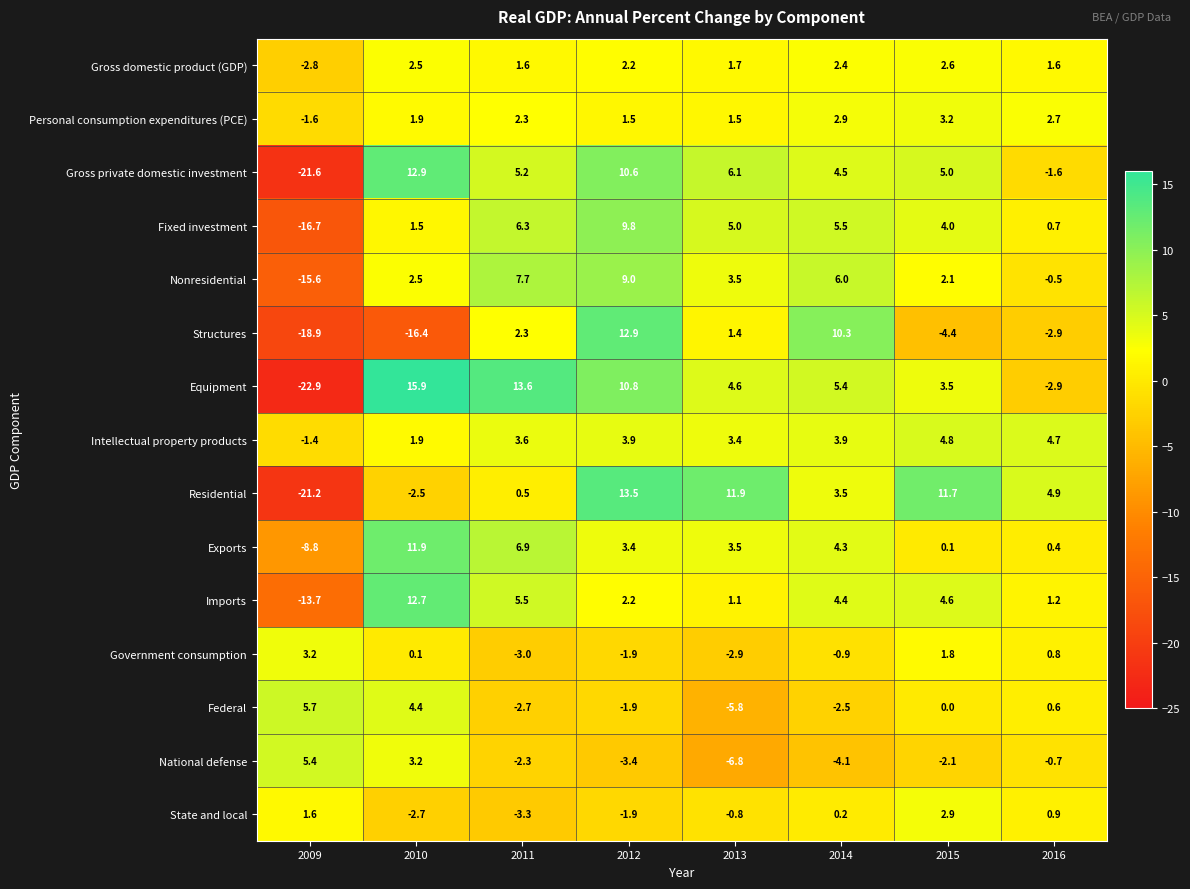

Rank the categories by Equipment value from highest to lowest.

2010, 2011, 2012, 2014, 2013, 2015, 2016, 2009